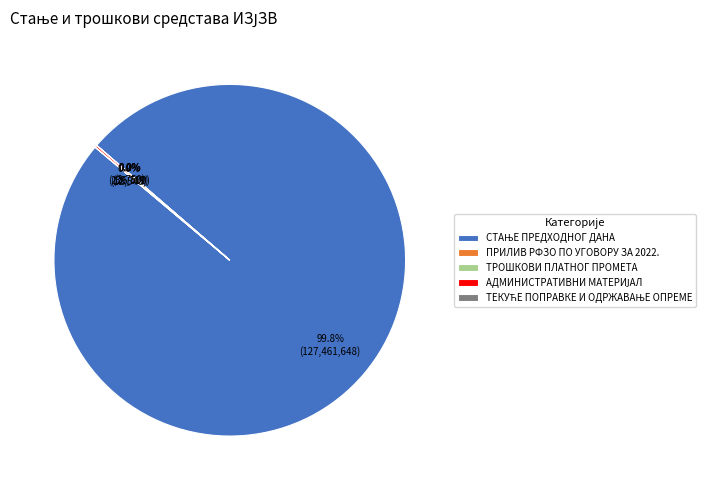

Does any single category account for the majority?

Yes